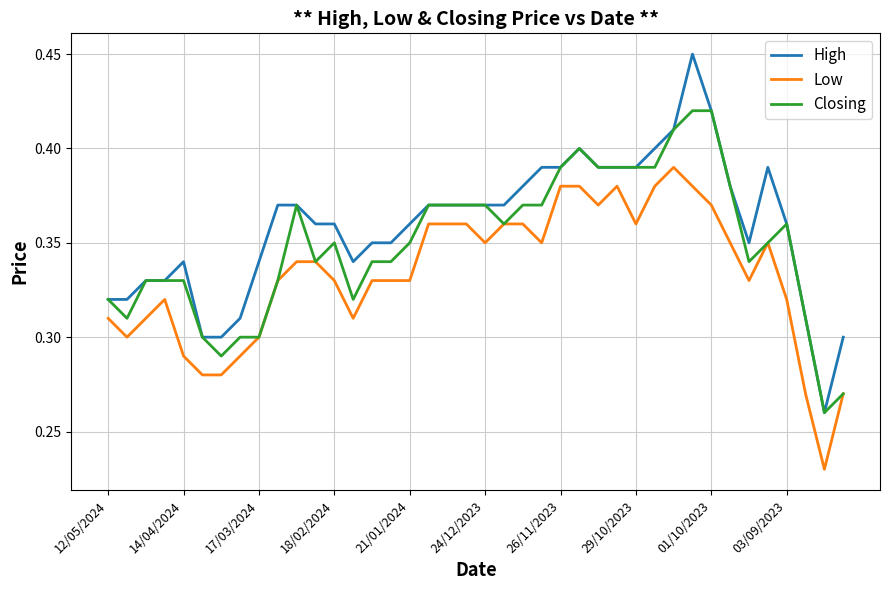

True or false: High and Low intersect in this chart.

False